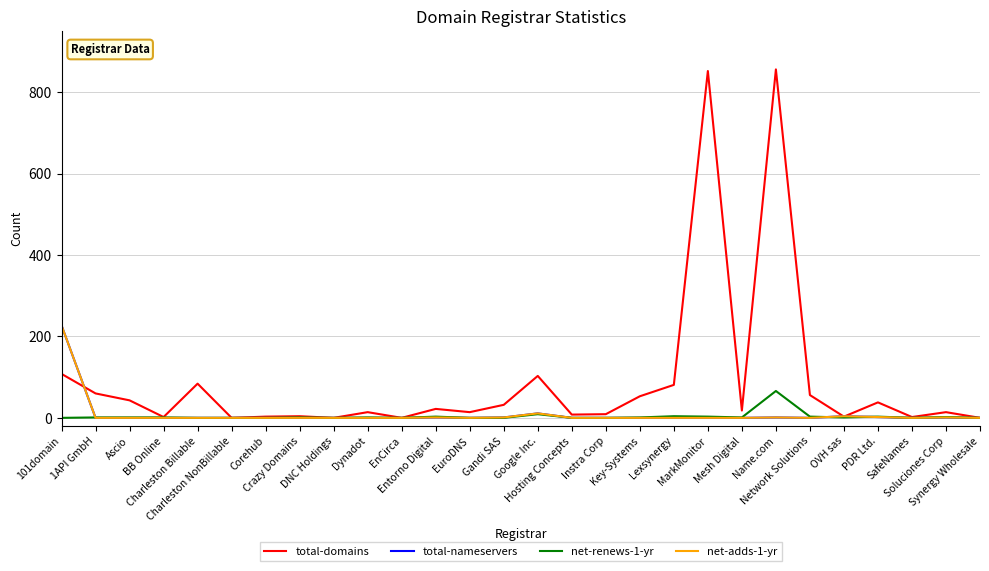

The value of total-domains at EnCirca is 0. True or false?

True